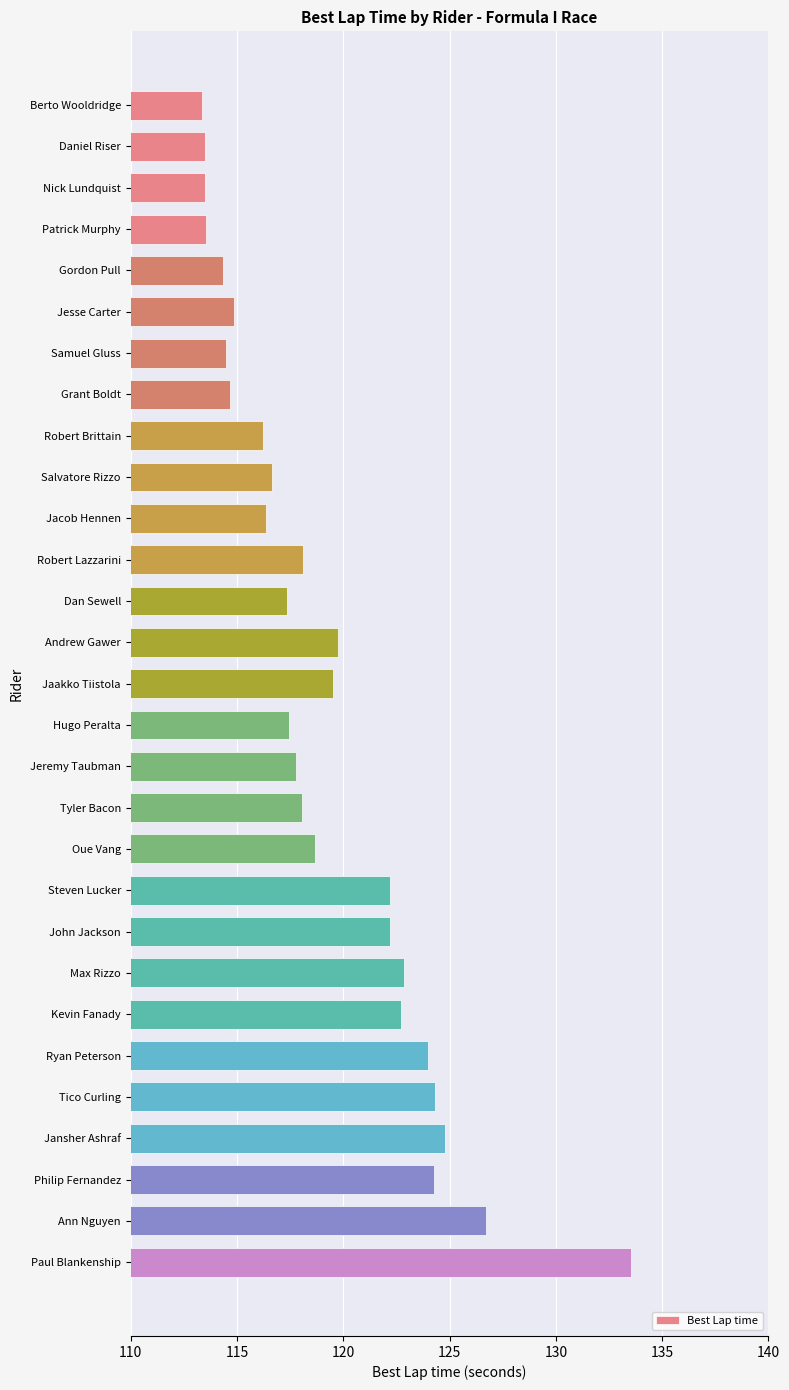

Which has a higher value, Steven Lucker or Oue Vang?

Steven Lucker